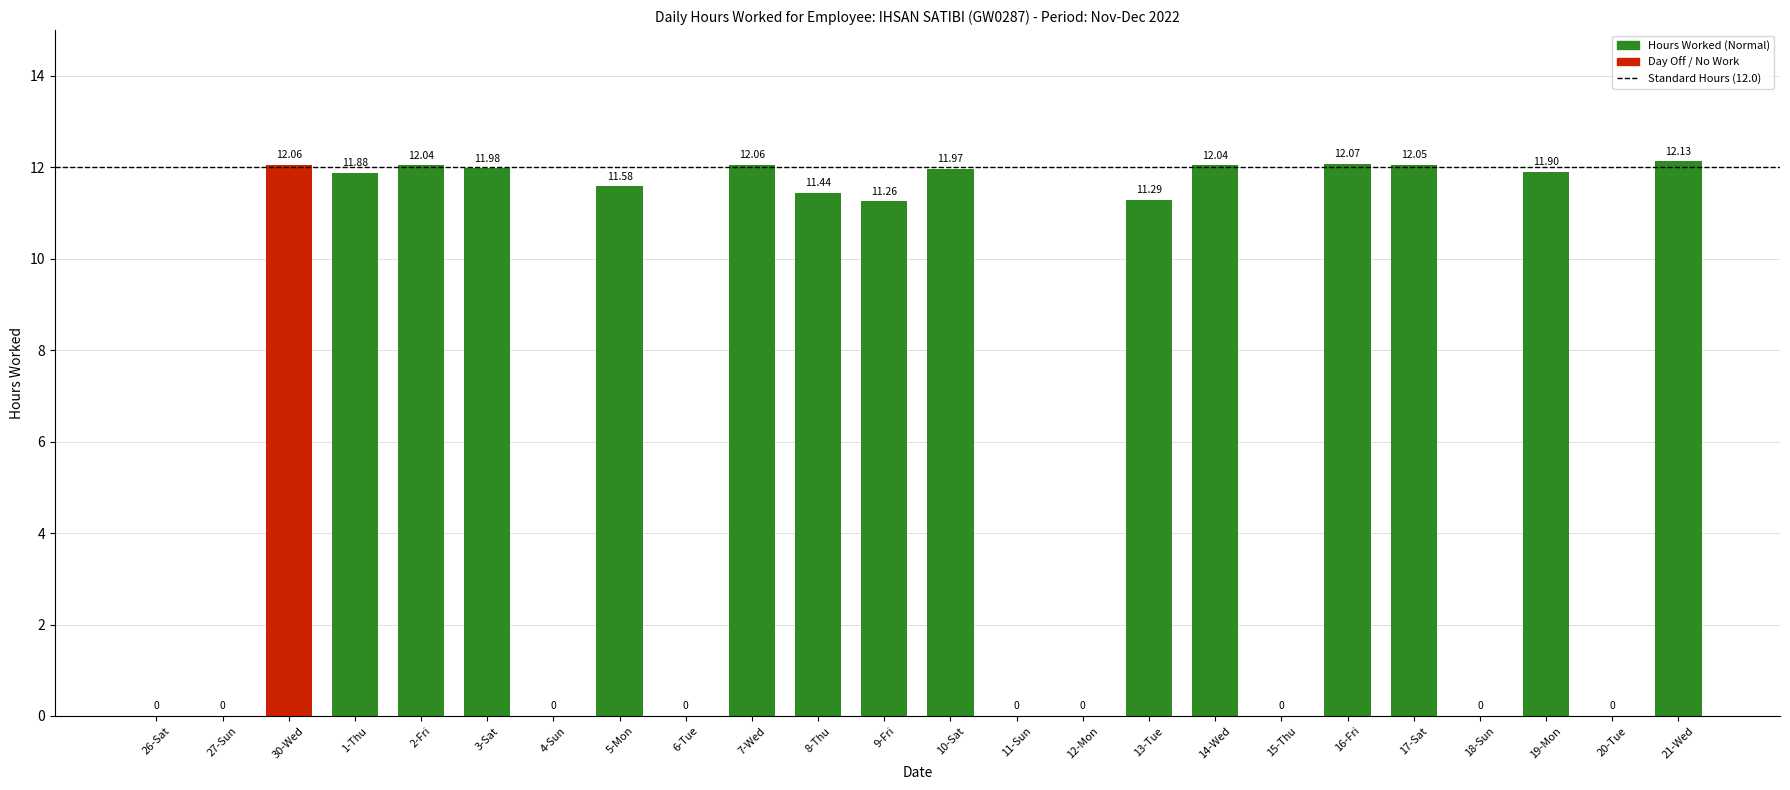

What is the sum of the values at 5-Mon and 27-Sun?

11.6